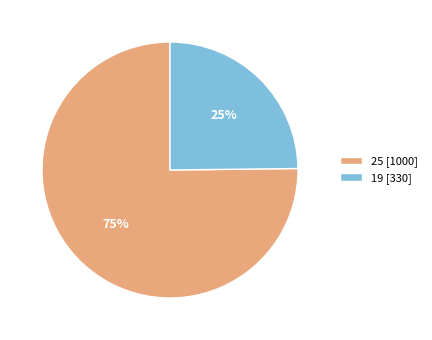

To the nearest percent, what is the difference between the largest and smallest slice percentages?

50%